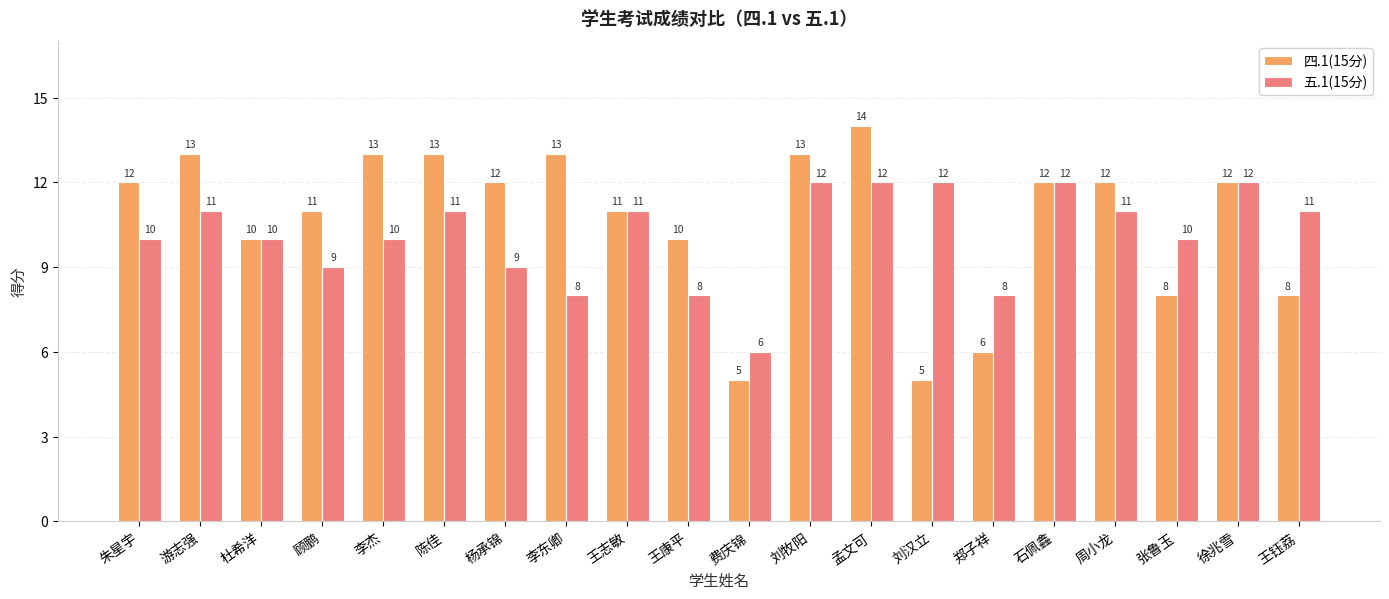

Rank the series by their maximum value, from lowest to highest.

五.1(15分), 四.1(15分)